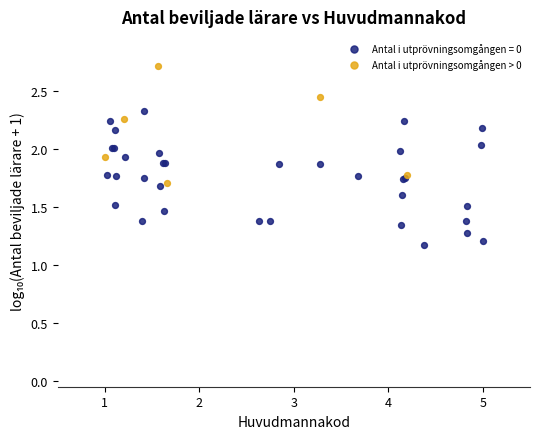

Which series contains the lowest Y value?

Antal i utprövningsomgången = 0